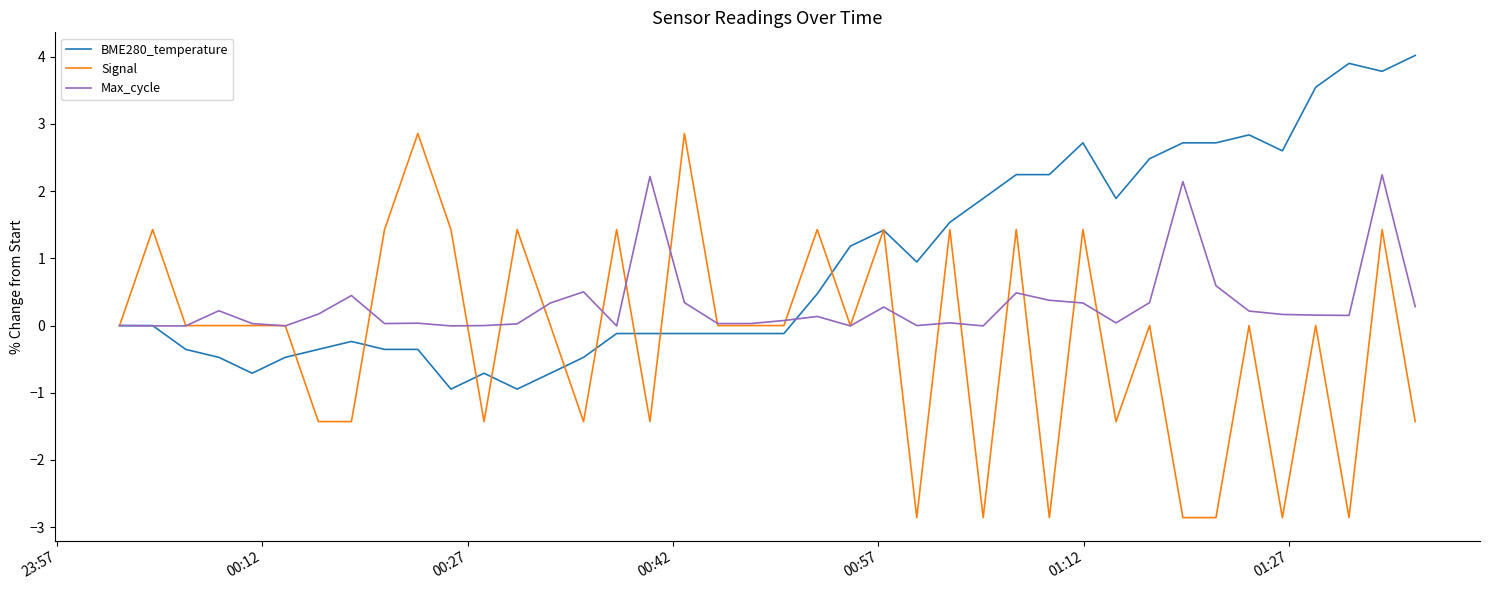

What is the highest value of the BME280_temperature series?

4.0